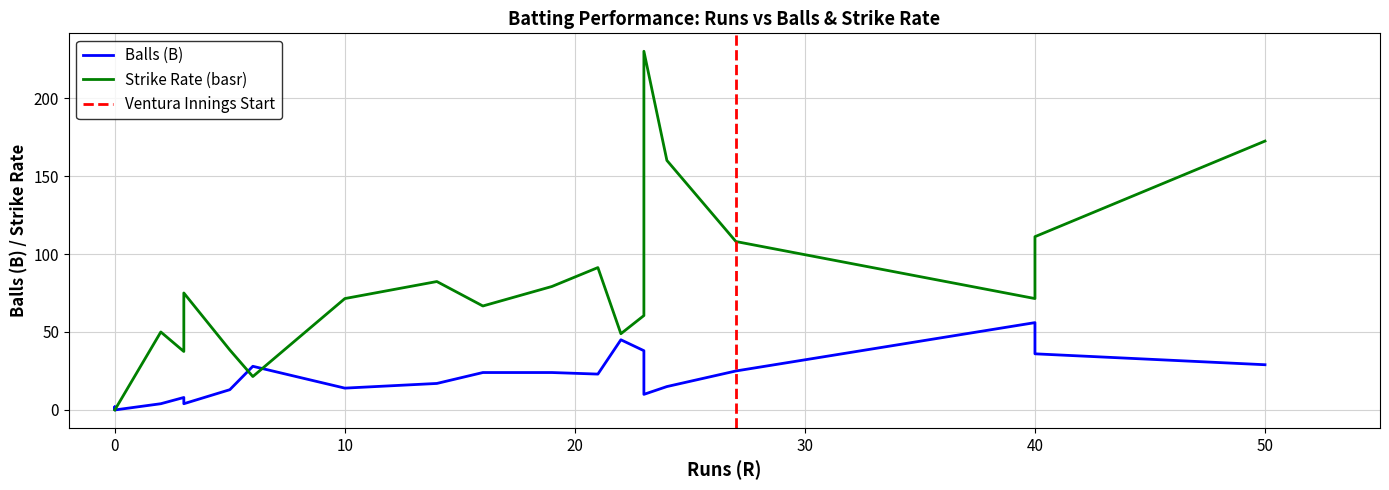

How many lines are shown in the chart?

2